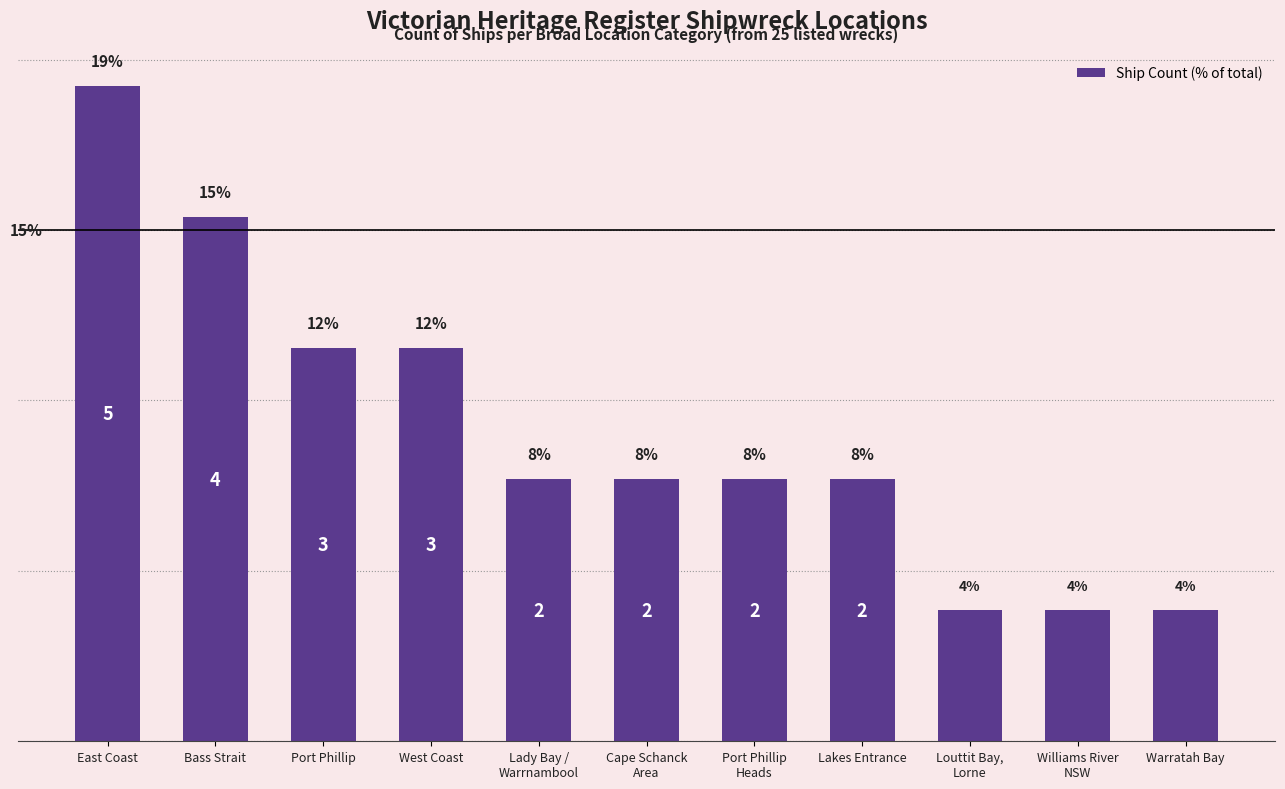

How many distinct data groups are displayed?

1